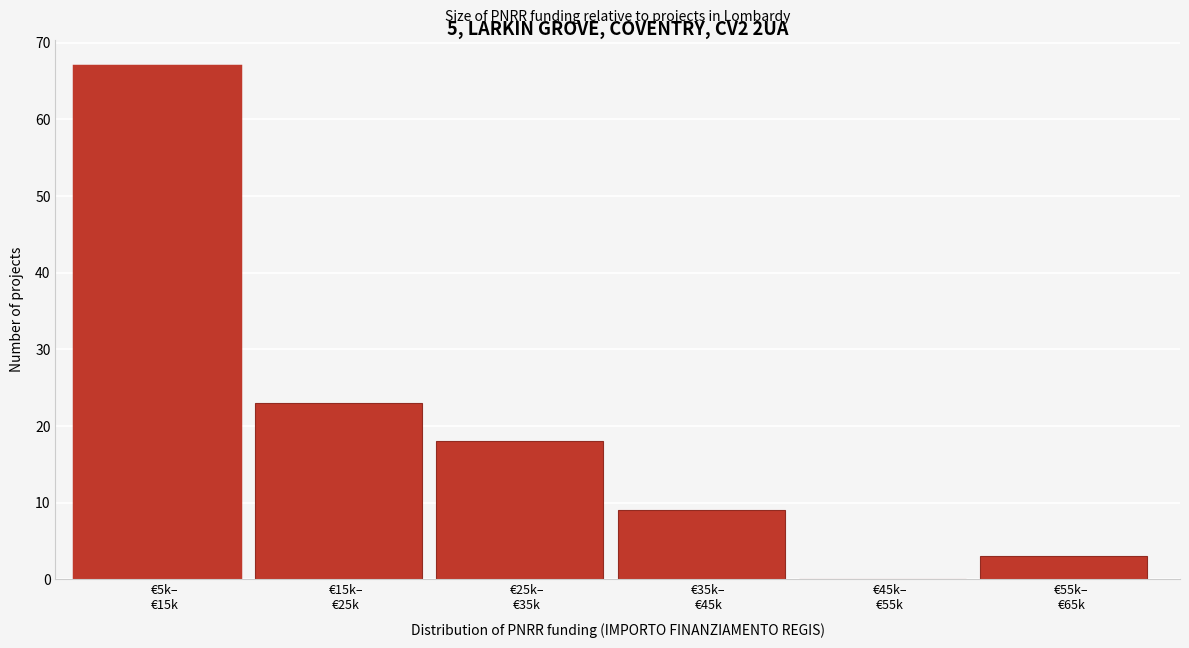

What is the maximum value shown in the chart?

67